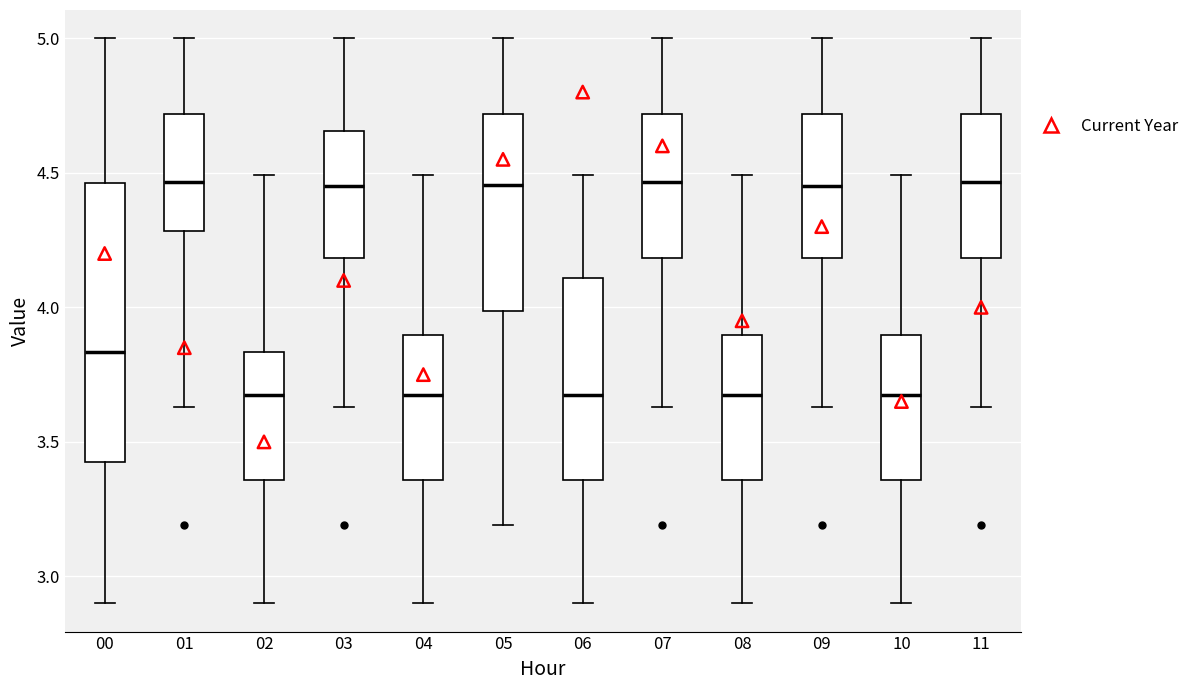

Where does the upper whisker of the box at x = 05 end on the y-axis? The values are not printed on the chart, so give them approximately, as read against the axis.

5.00